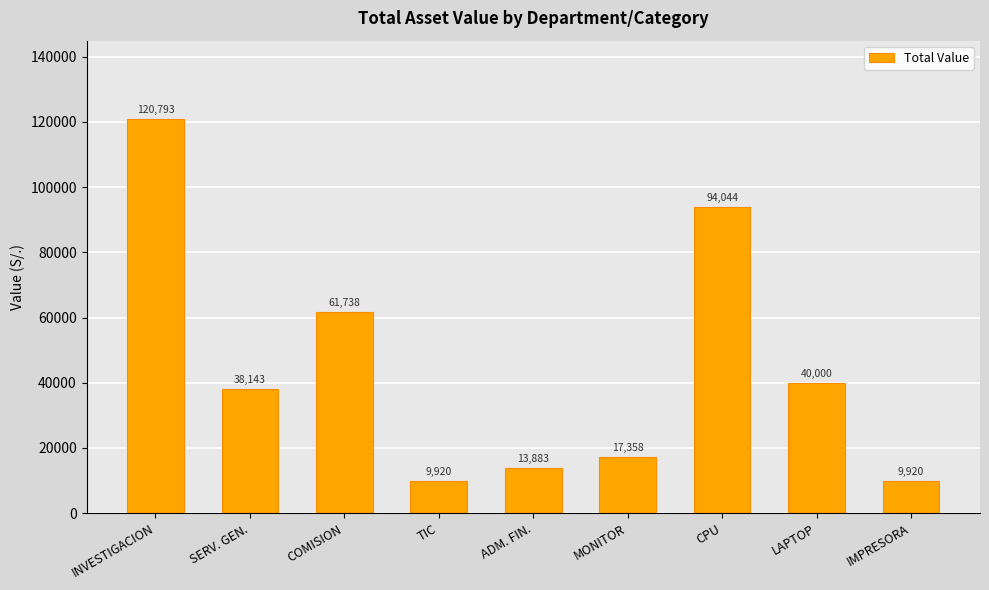

What is the greatest value displayed?

120793.3